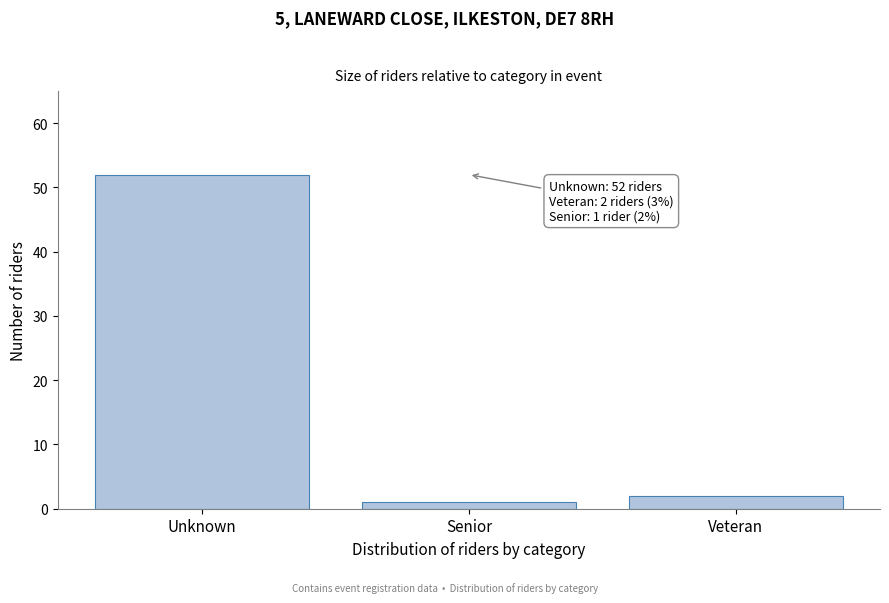

Reading right to left, what are all the values shown in this chart?

Veteran=2	Senior=1	Unknown=52